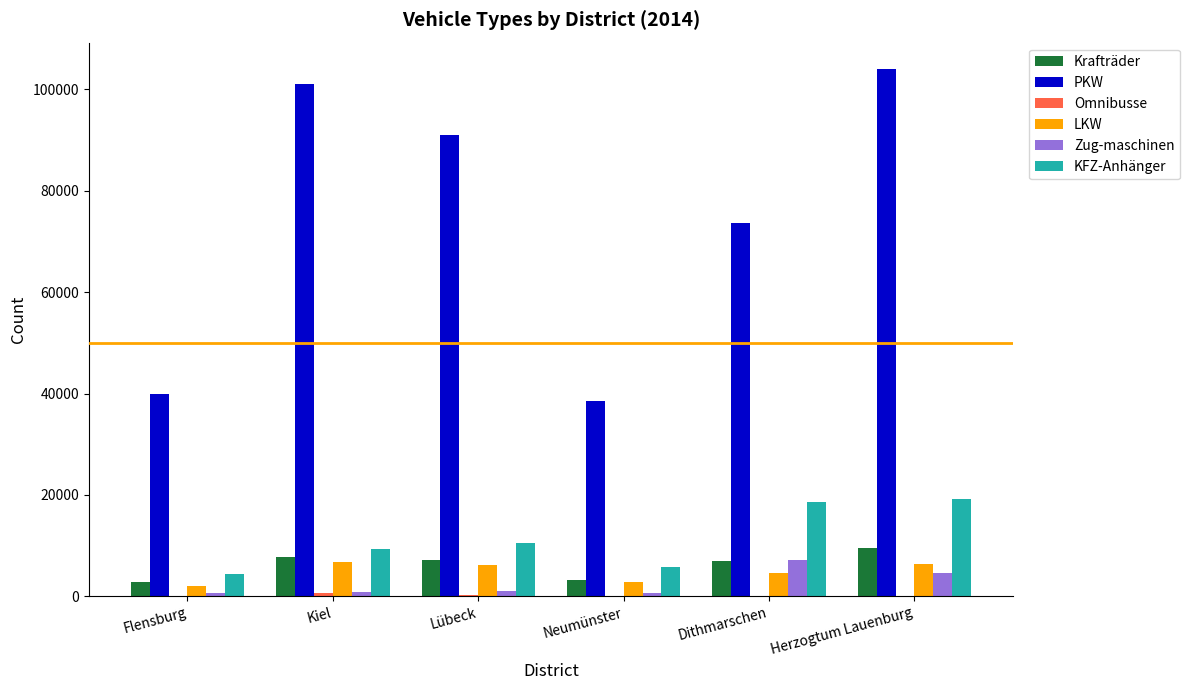

Which series has the largest total across all categories?

PKW